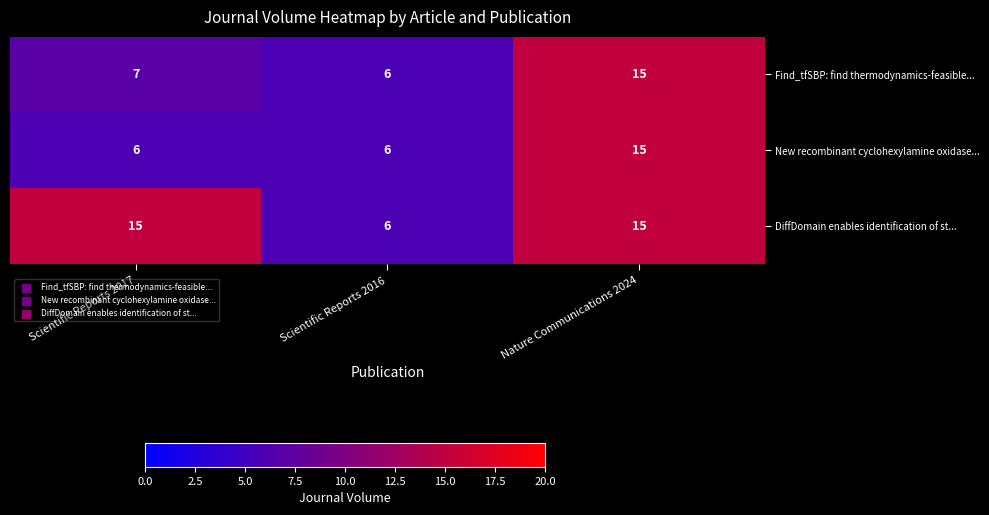

What is the difference between the Find_tfSBP: find thermodynamics-feasible... values at Nature Communications 2024 and Scientific Reports 2016?

9